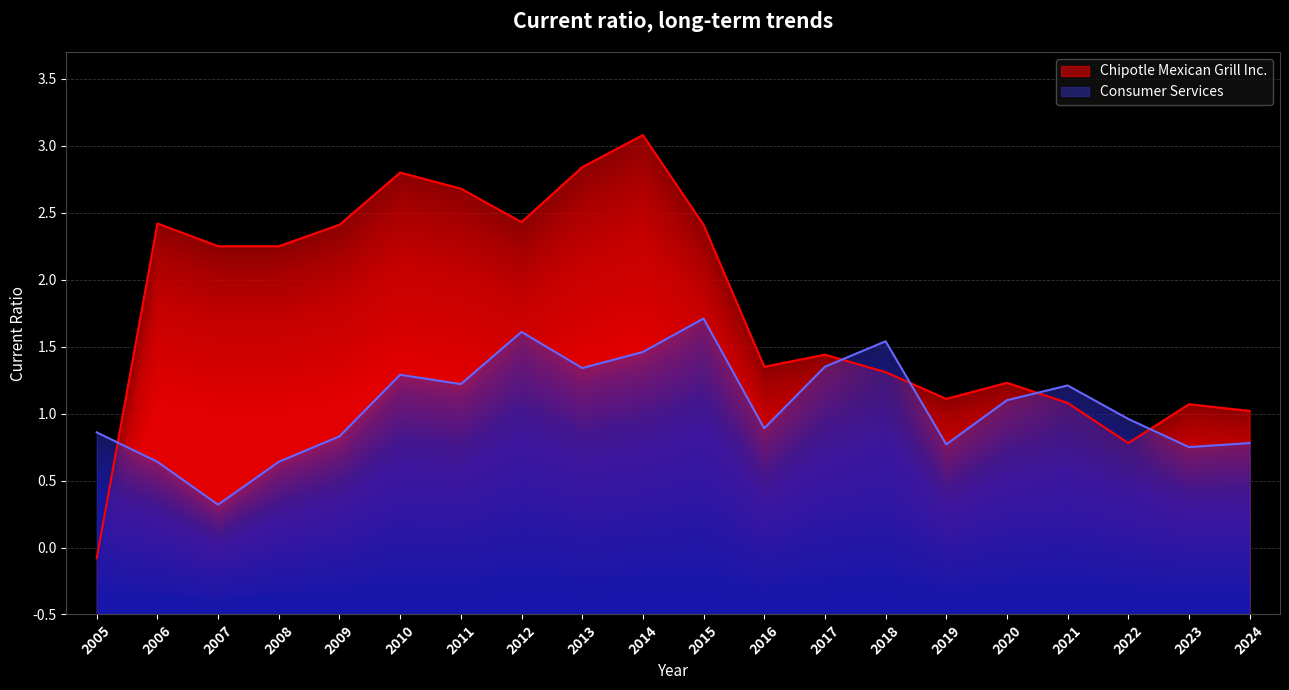

Where is the first local maximum for Consumer Services?

2010